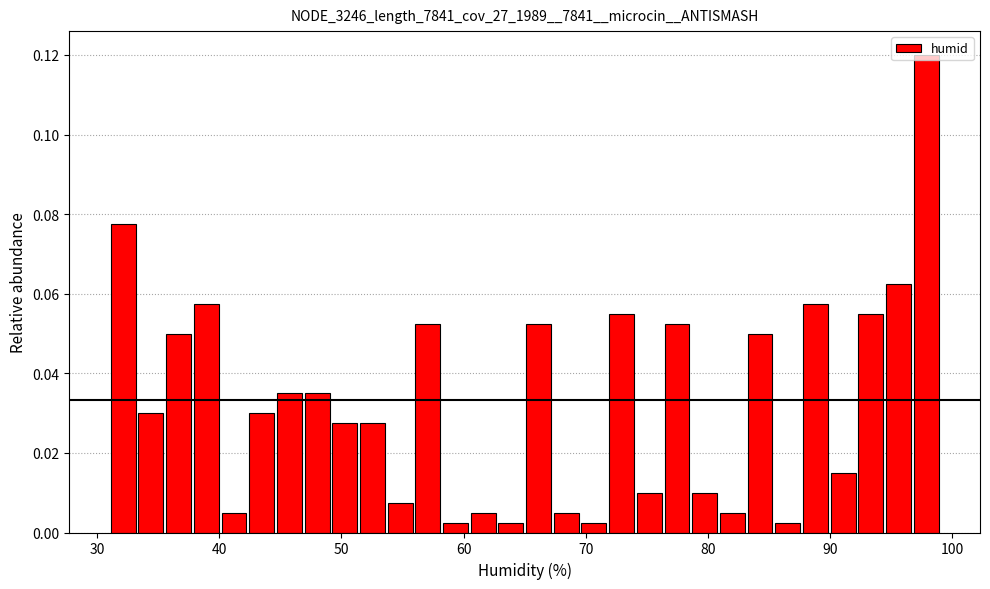

Read against the x-axis, roughly where is the centre of the tallest bar?

98